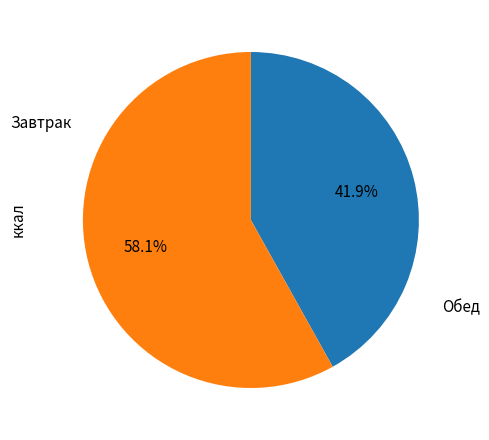

Does any single category account for the majority?

Yes